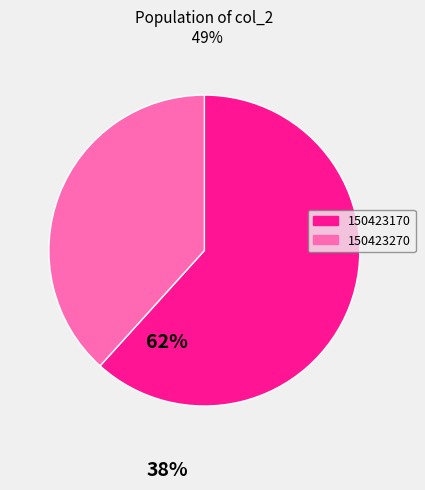

Combined, do 150423270 and 150423170 account for over 50%?

Yes